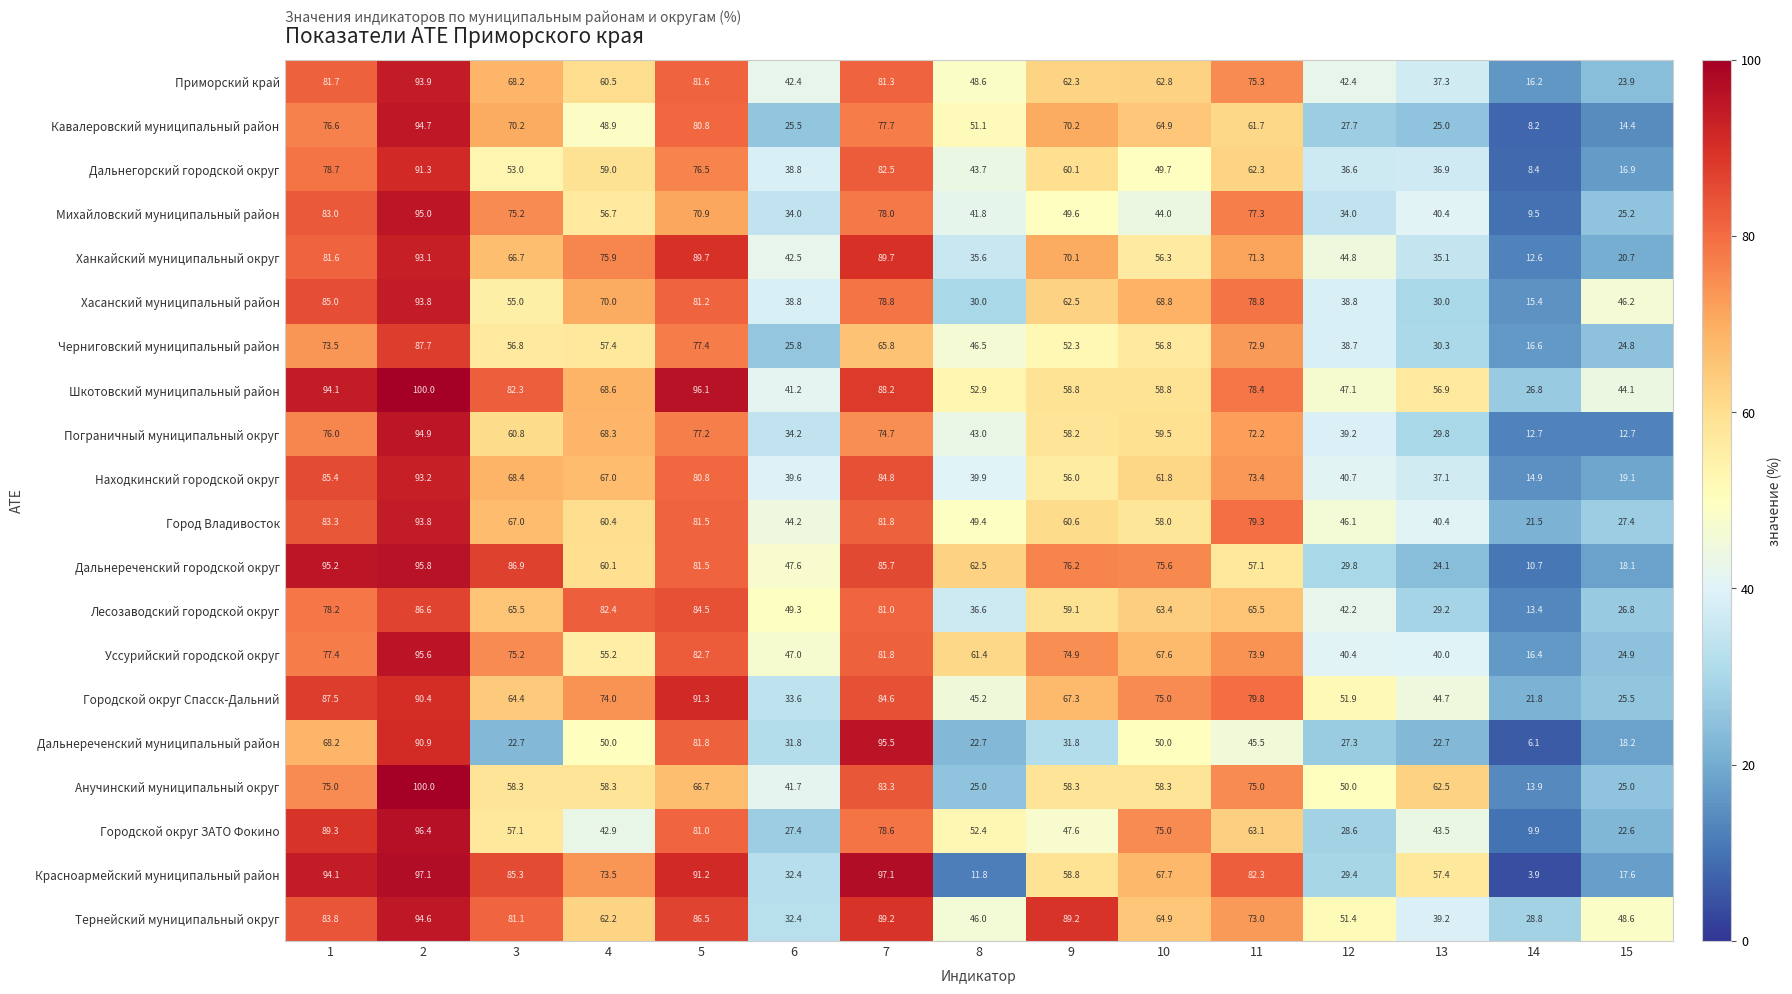

What is the total value across all series at 10?

1238.9